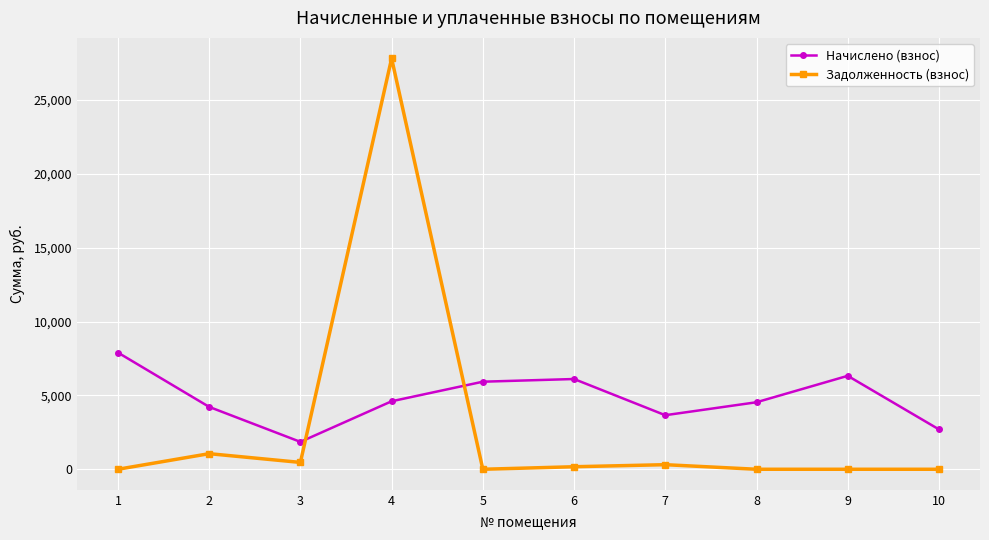

How many data points in Начислено (взнос) are less than 4603?

5